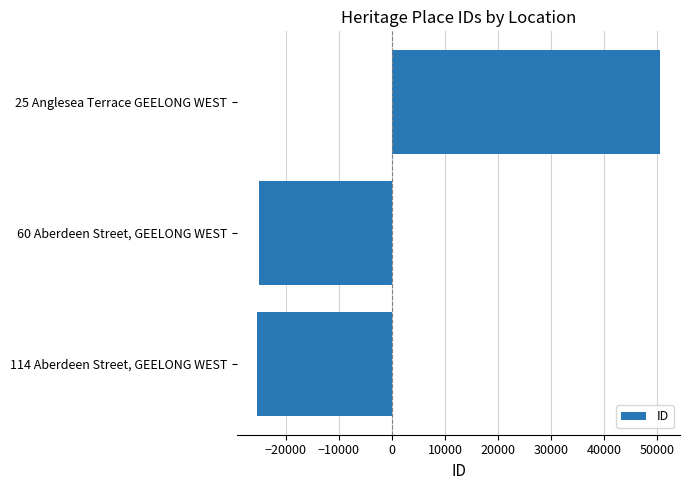

Is it true that the value at 60 Aberdeen Street, GEELONG WEST is -25059.7?

True